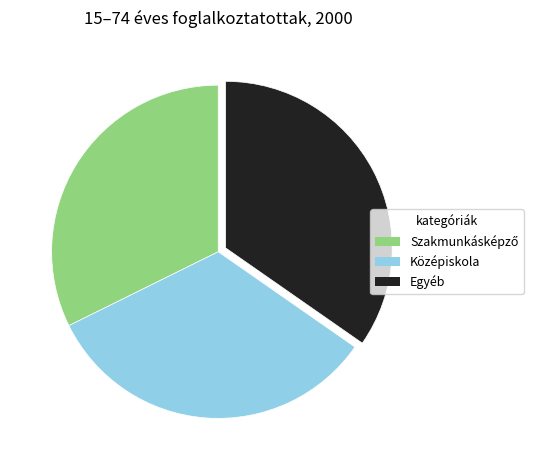

Does any single category account for the majority?

No